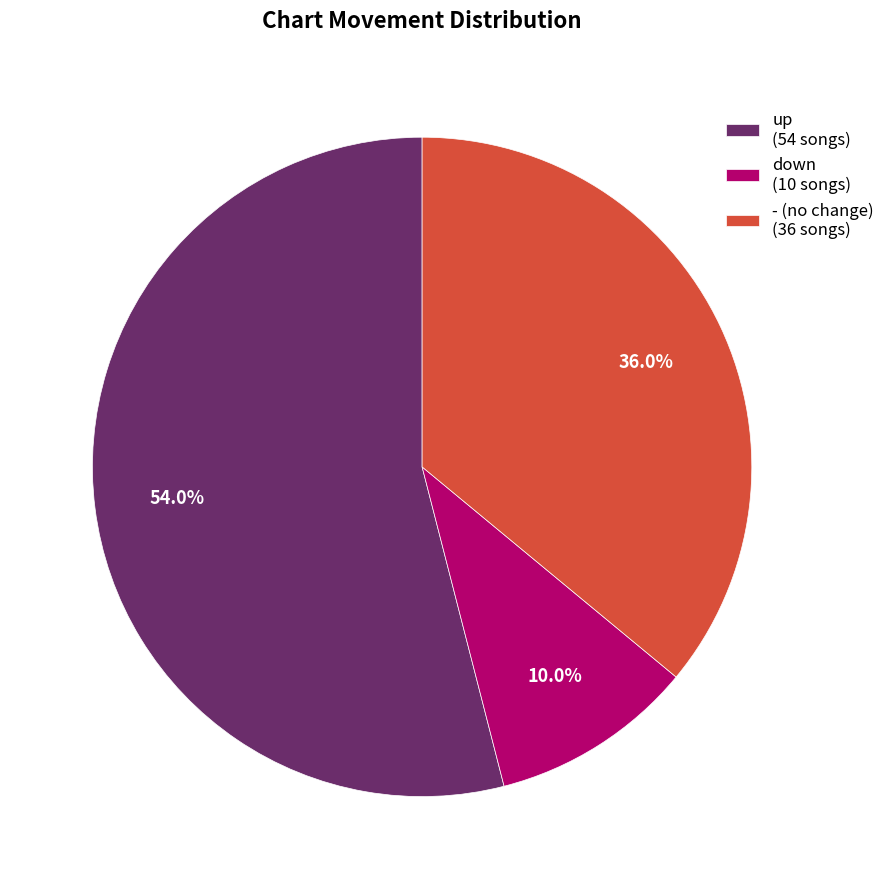

How many slices are in this pie chart?

3